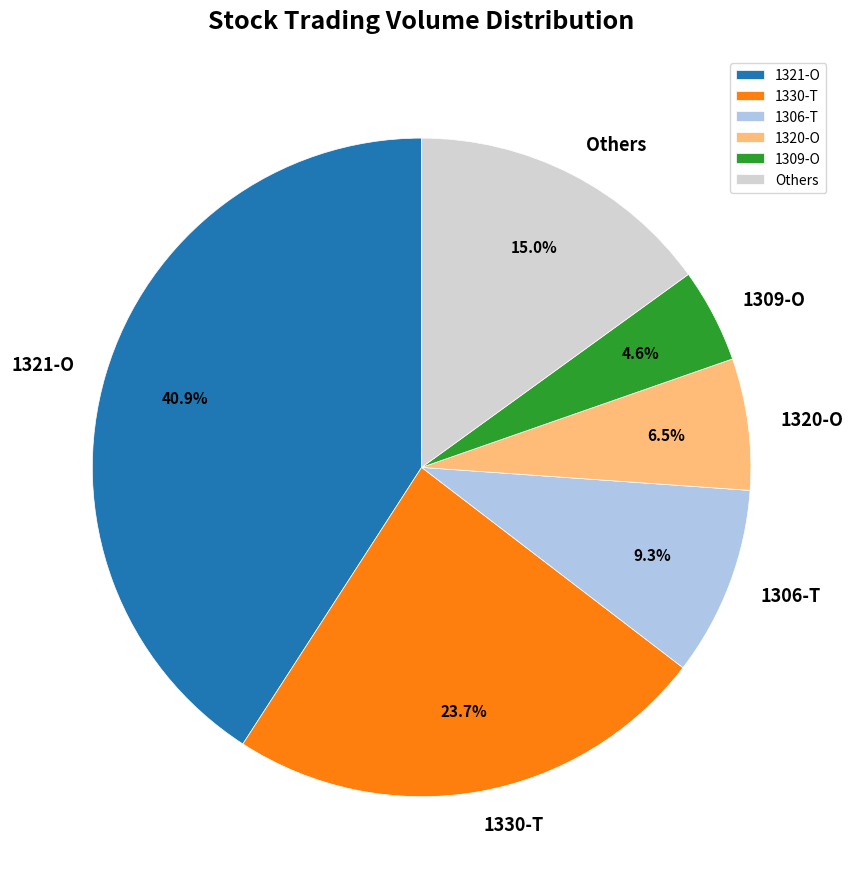

To the nearest percent, what is the average slice percentage?

17%